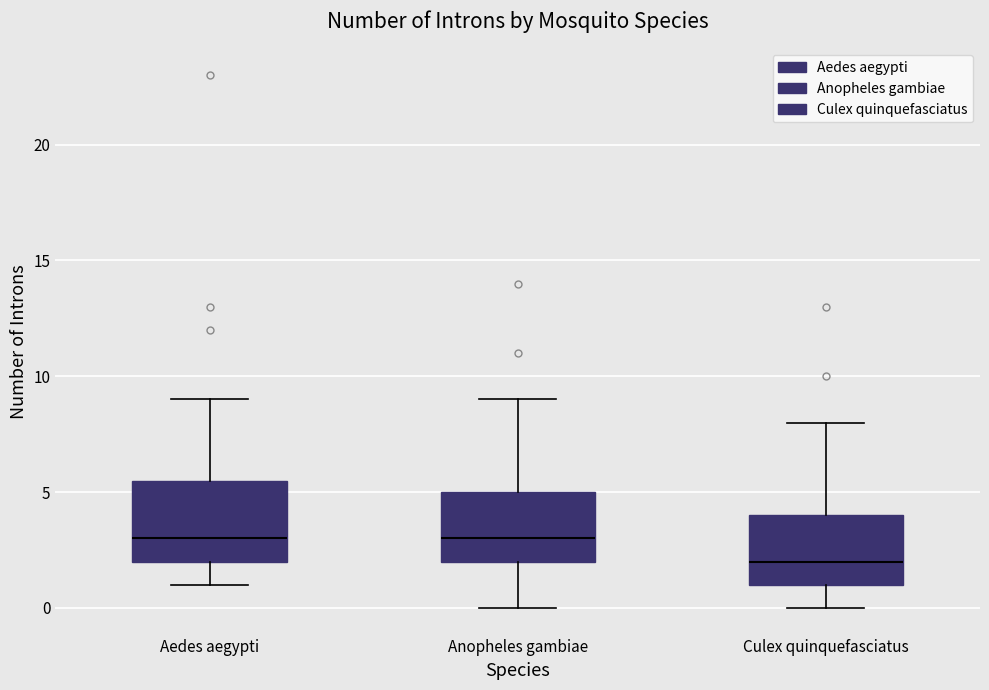

Reading left to right, read every box against the y-axis: the position of its median line, the range the box covers, and the ends of its whiskers. The values are not printed on the chart, so give them approximately, as read against the axis.

Aedes aegypti: median 3.0, box 2.0 to 5.5, whiskers 1.0 to 9.0
Anopheles gambiae: median 3.0, box 2.0 to 5.0, whiskers 0.0 to 9.0
Culex quinquefasciatus: median 2.0, box 1.0 to 4.0, whiskers 0.0 to 8.0